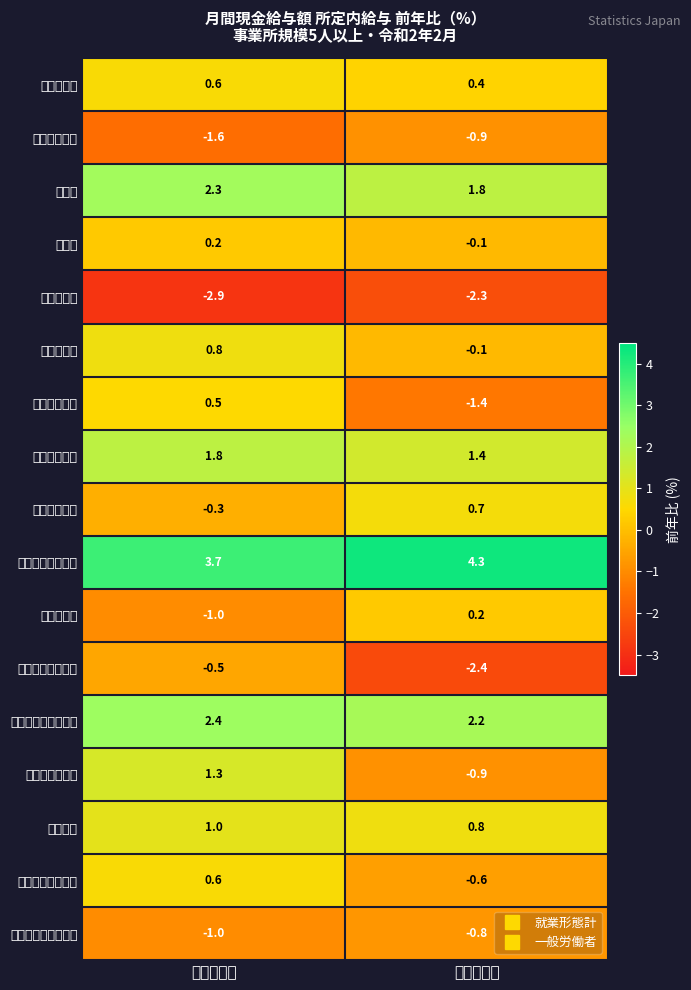

At how many categories does at least one series exceed 1?

2